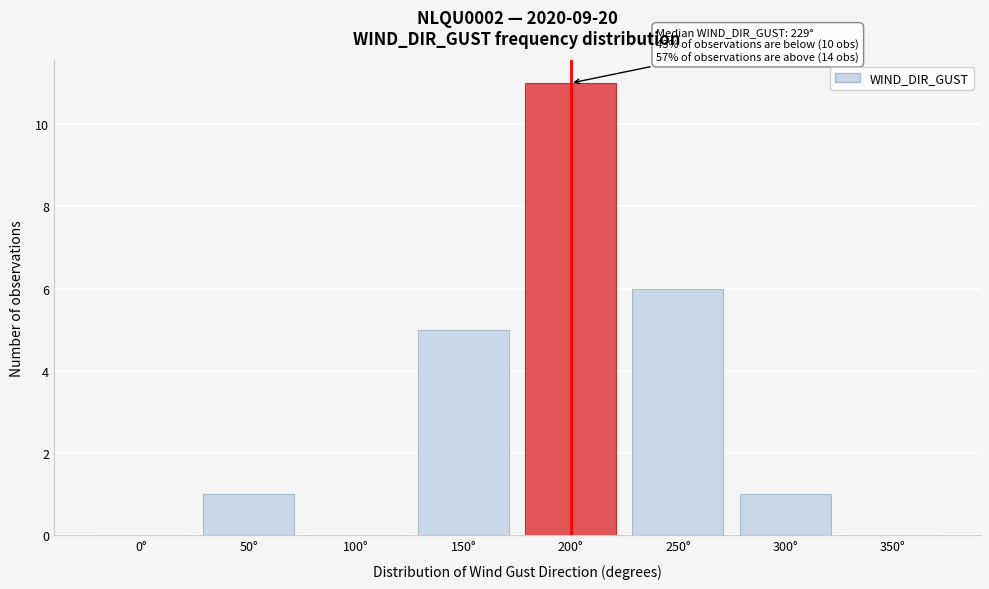

Reading right to left, list all the values displayed in this chart.

350°=0	300°=1	250°=6	200°=11	150°=5	100°=0	50°=1	0°=0